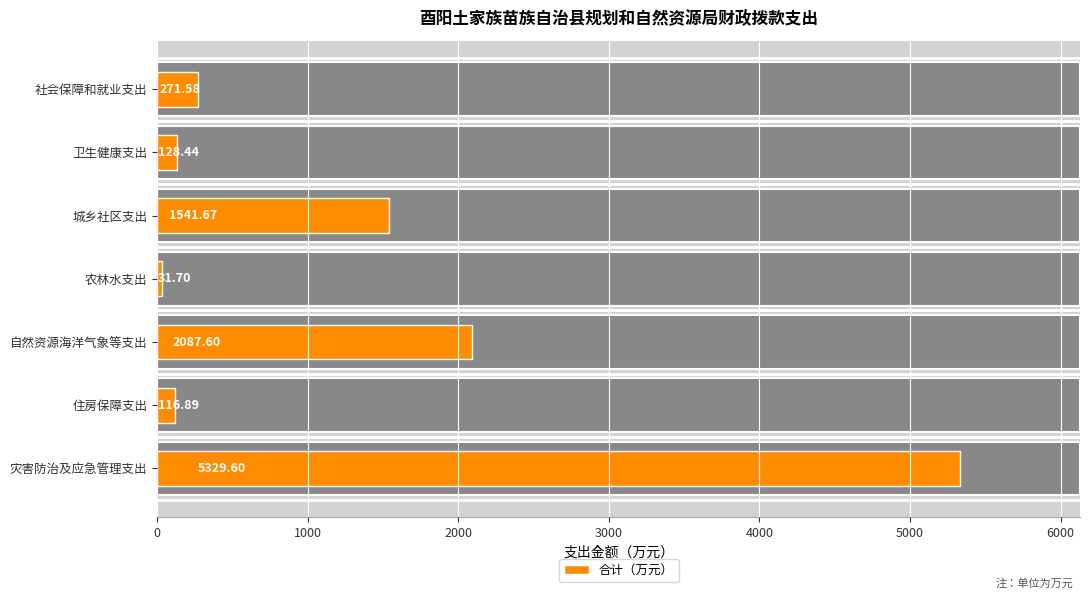

Which has a higher value, 灾害防治及应急管理支出 or 农林水支出?

灾害防治及应急管理支出